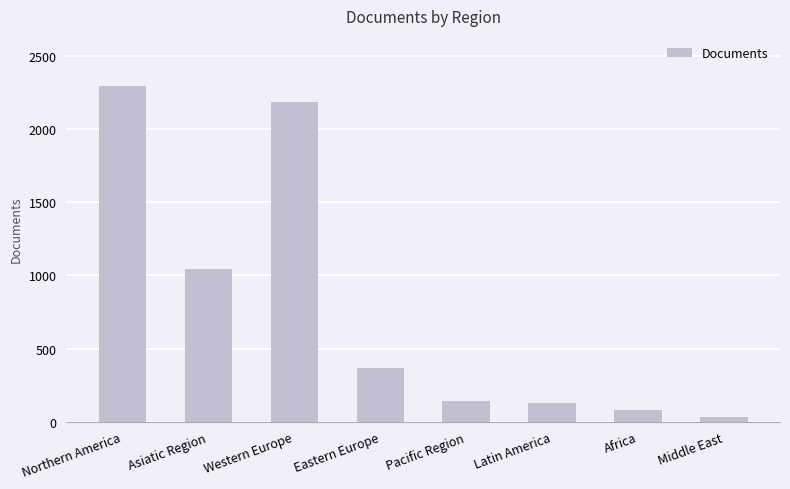

What is the label of the 4th bar from the left?

Eastern Europe